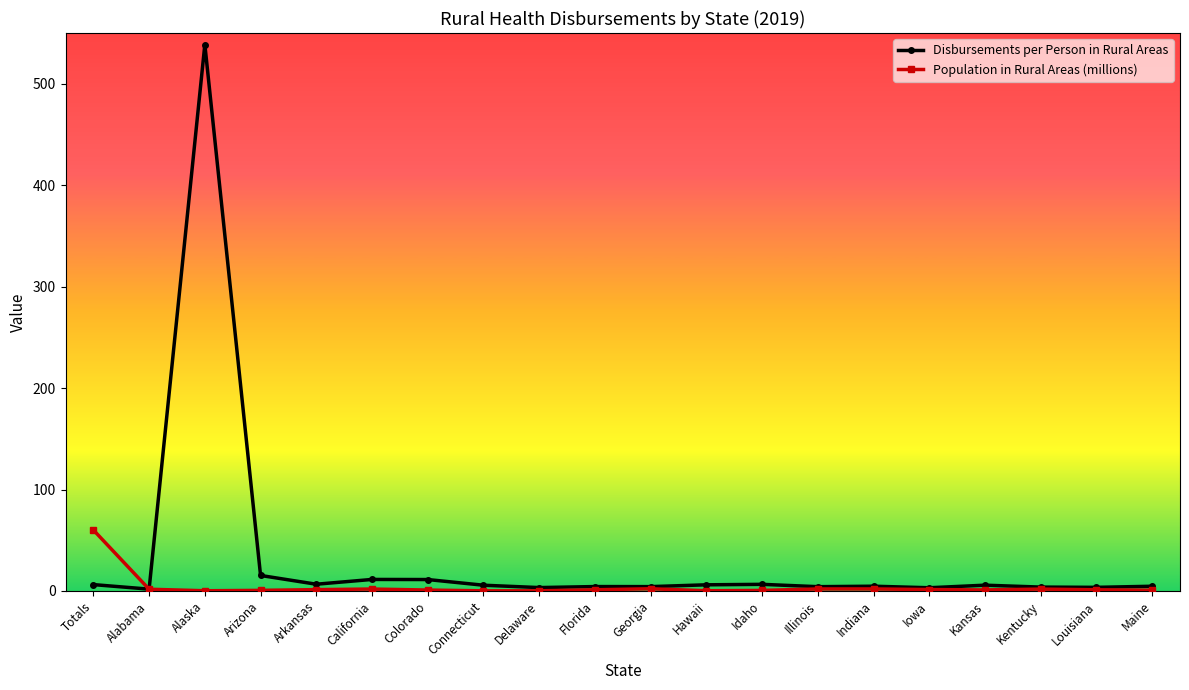

How many data points in Population in Rural Areas (millions) are less than 1?

8